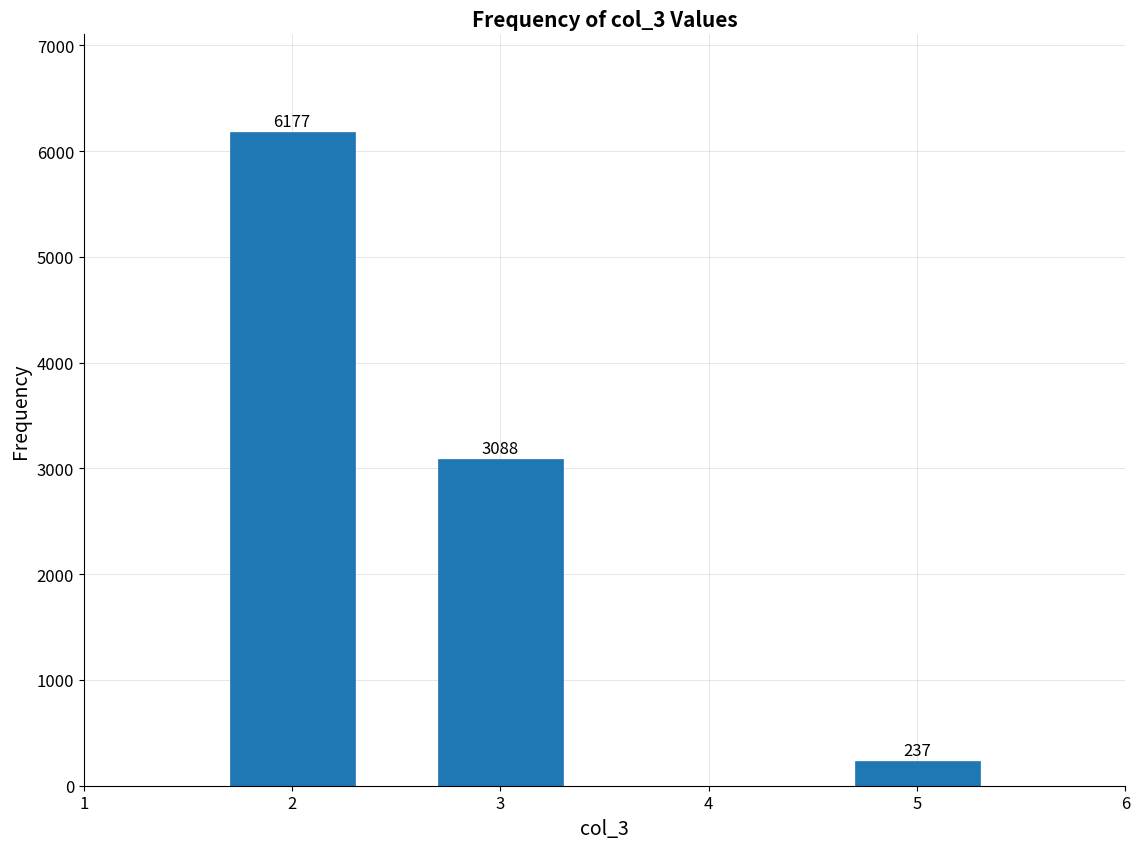

Reading left to right, extract all data points from this chart.

6177	3088	237